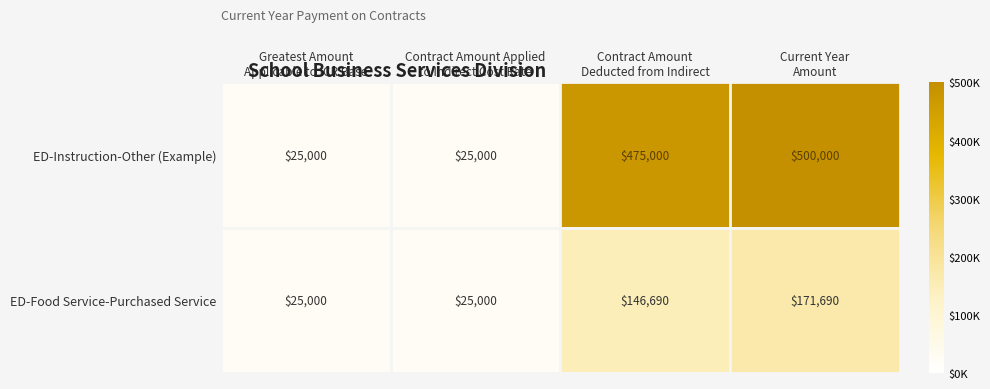

What is the total value across all series at Contract Amount
Deducted from Indirect?

621690